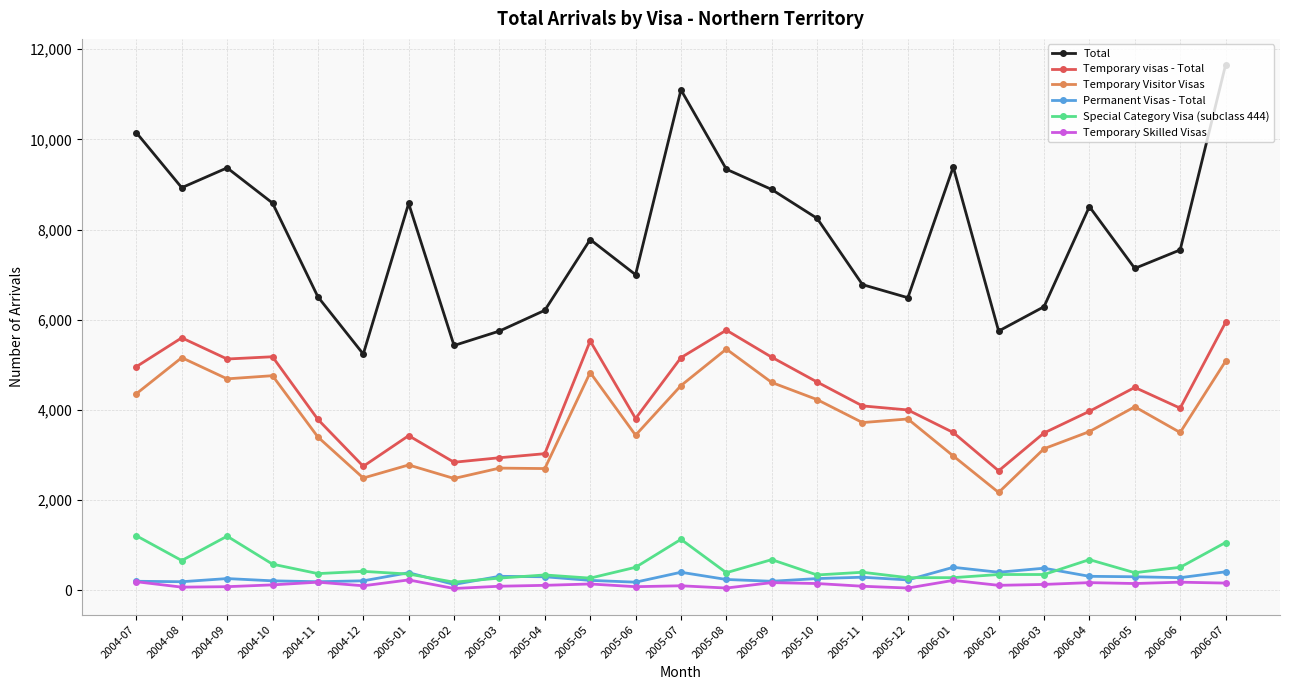

The Temporary Visitor Visas series shows 880 at 2006-02. True or false?

False